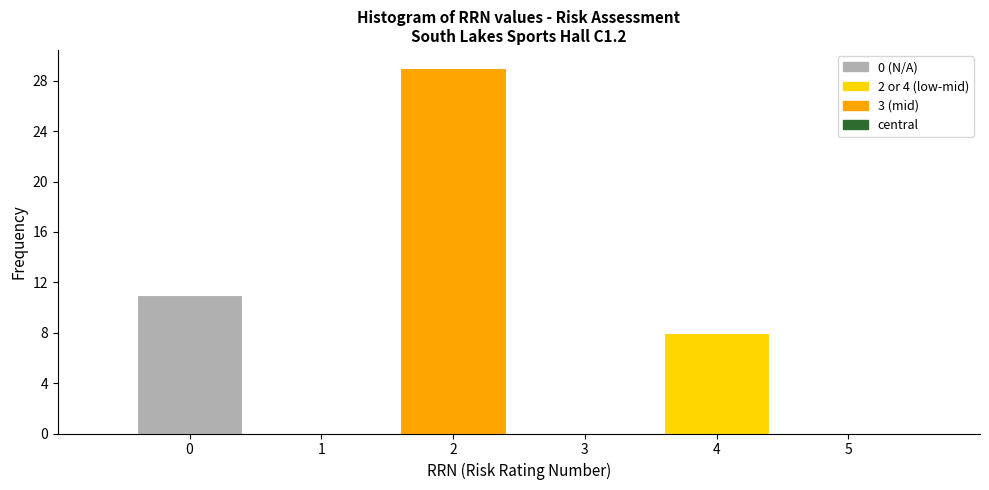

Reading left to right, list every bar in this chart as the range it spans on the x-axis followed by its height. The values are not printed on the chart, so give them approximately, as read against the axis.

-0.5 to 0.5: 11
0.5 to 1.5: 0
1.5 to 2.5: 29
2.5 to 3.5: 0
3.5 to 4.5: 8
4.5 to 5.5: 0